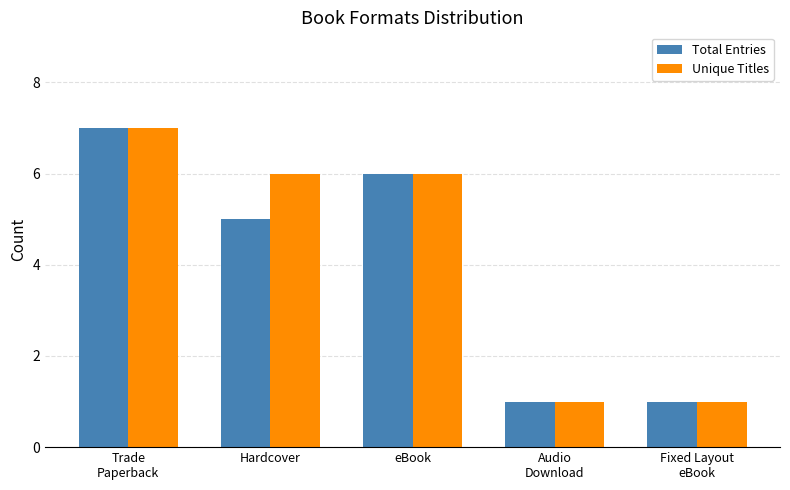

What is the total value across all series at Hardcover?

11